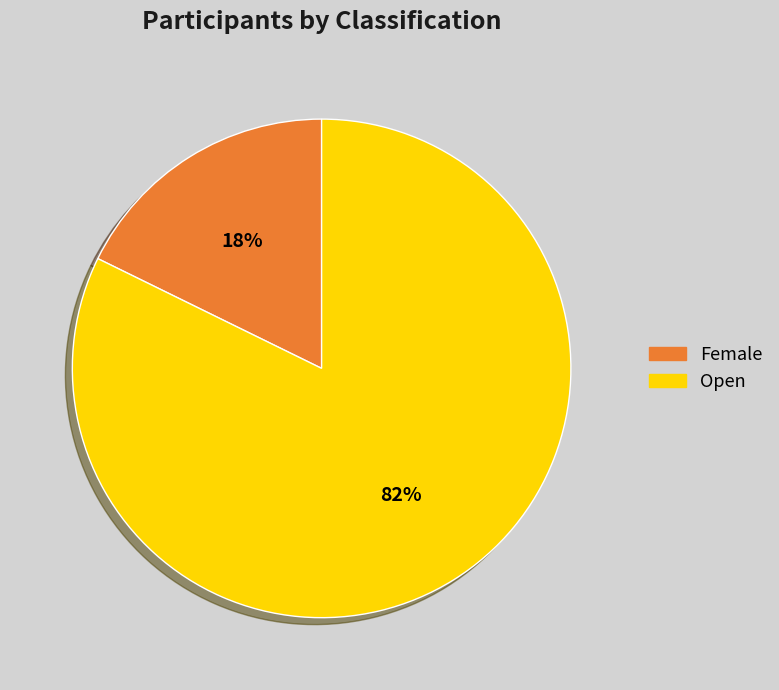

To the nearest percent, what percentage of the pie is Female?

18%